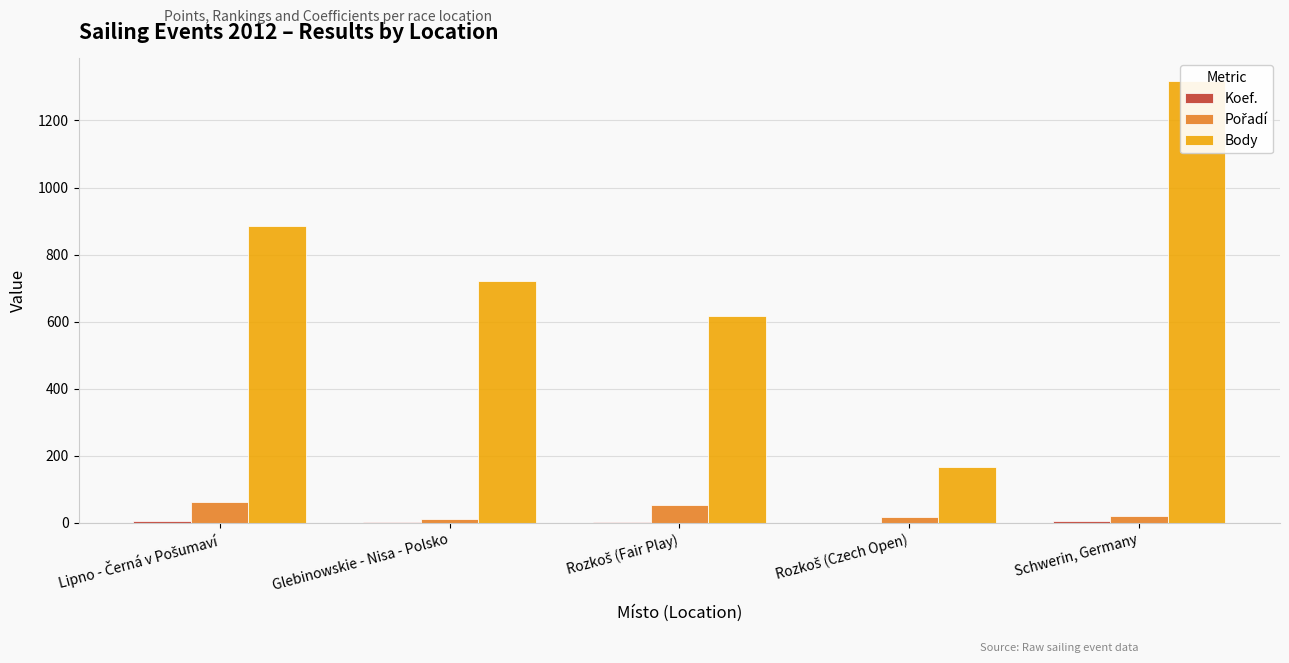

How many data points does each series have?

5